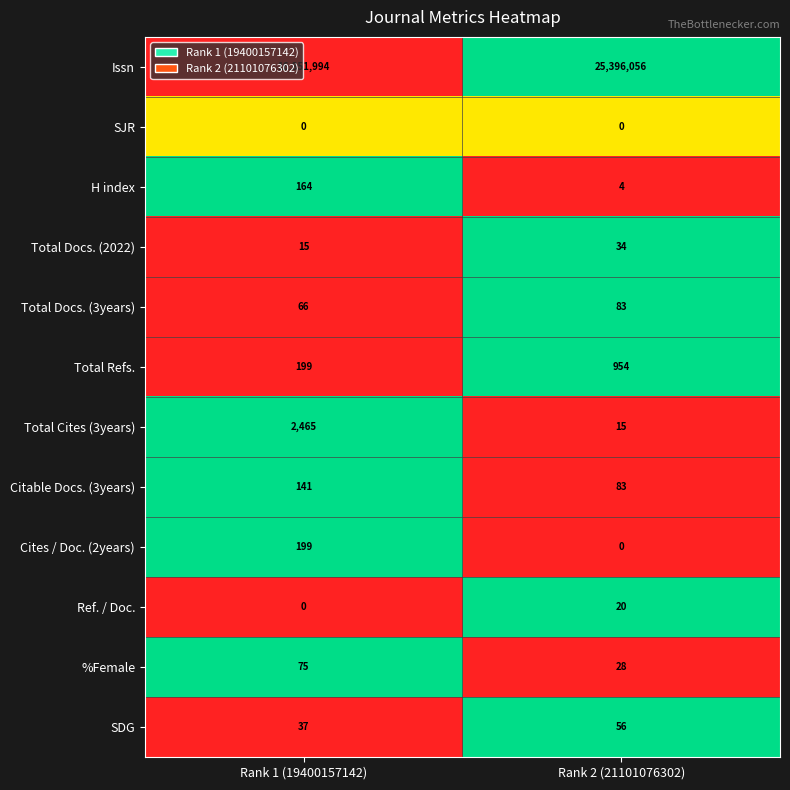

At which label does Total Docs. (2022) reach its minimum?

Rank 1 (19400157142)